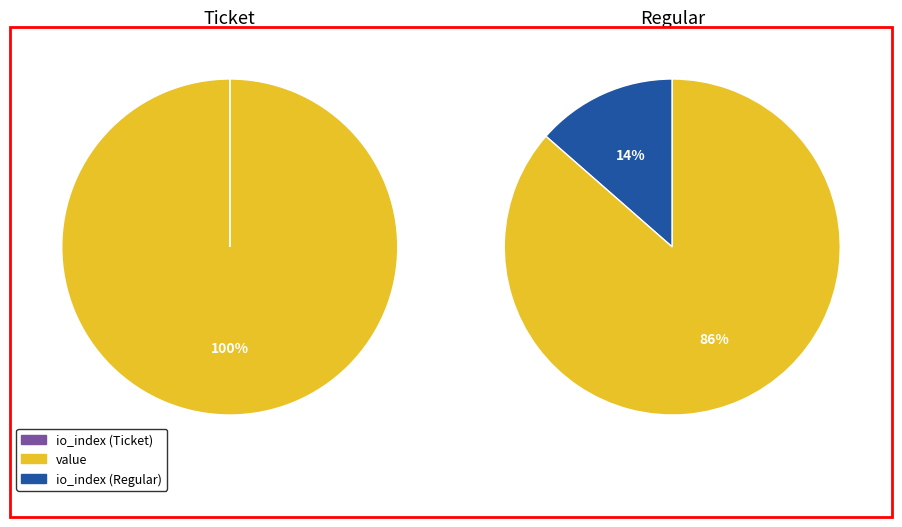

How many segments does this pie chart have?

2